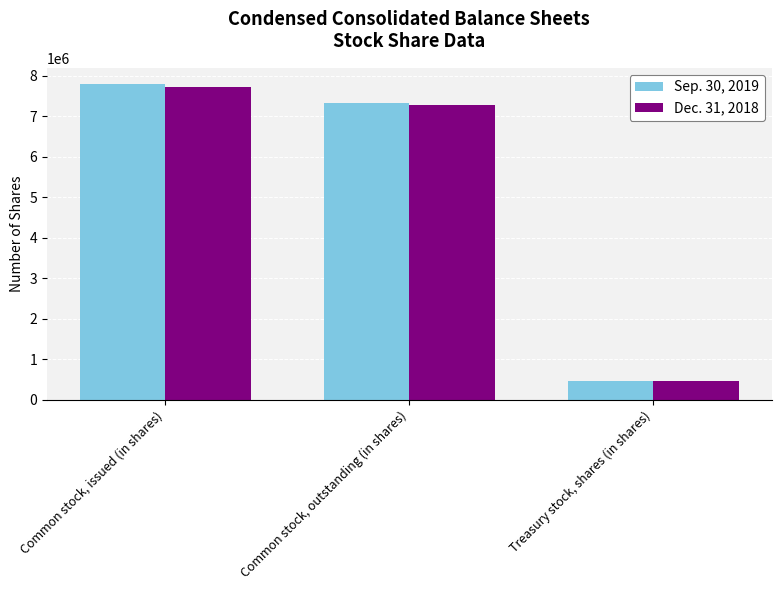

Does the chart contain any negative values?

No